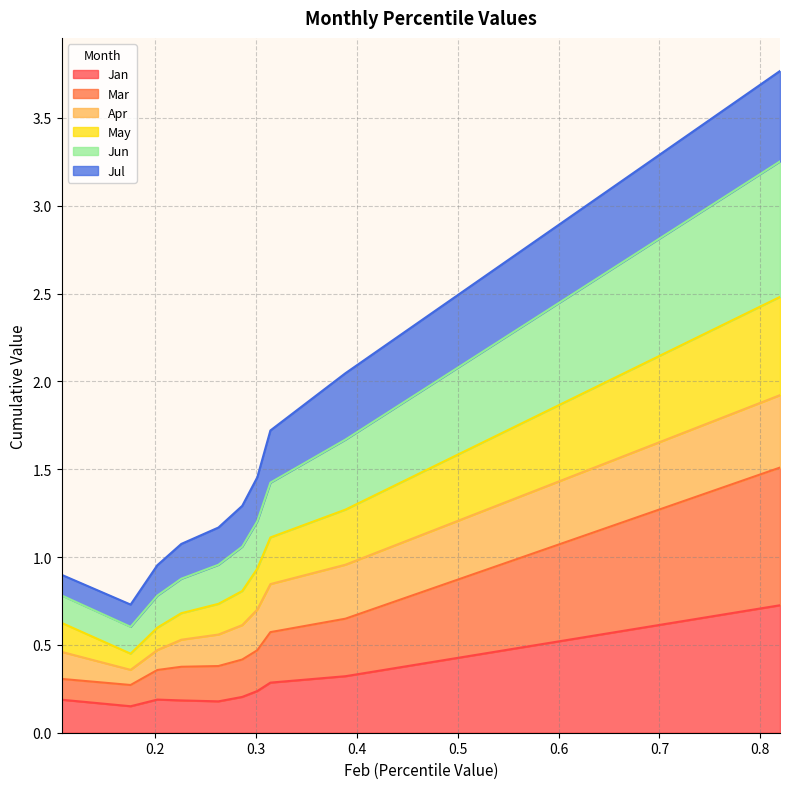

In Jan, how many points are higher than both neighbors (excluding endpoints)?

1